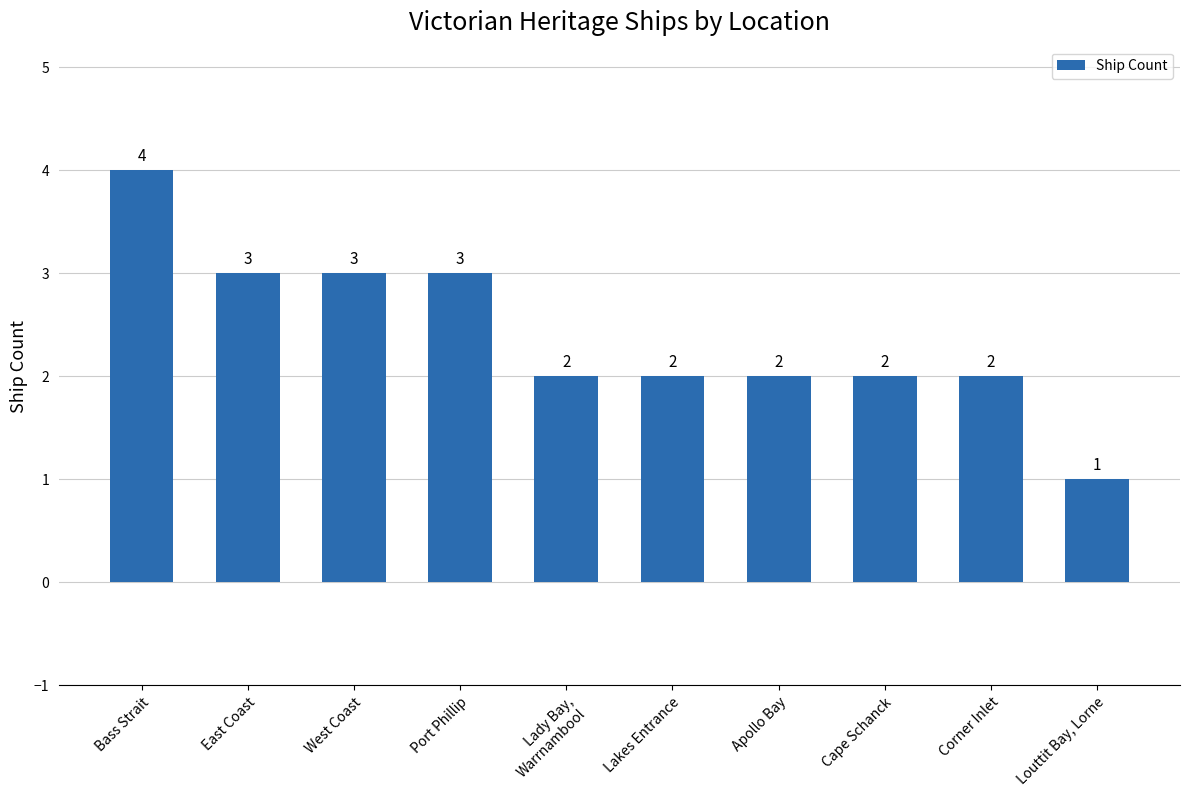

What is the value of the 10th bar from the left?

1